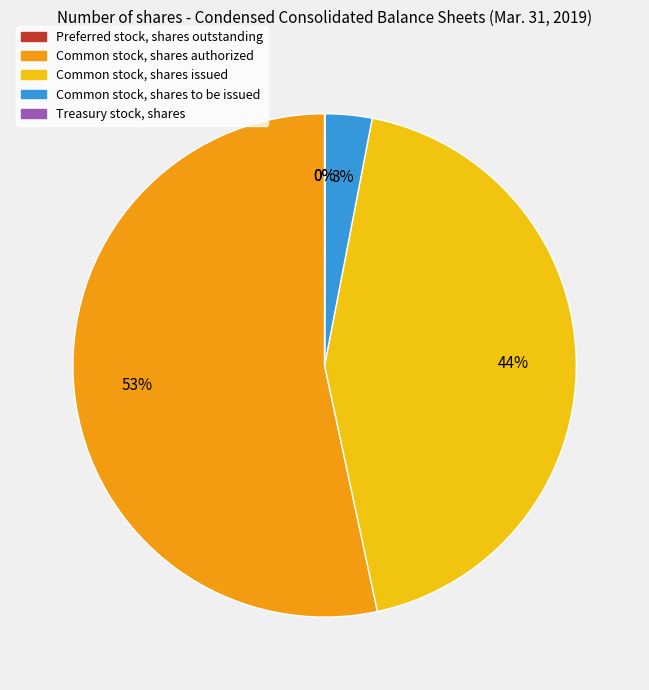

What is the largest slice in the pie chart?

Common stock, shares authorized